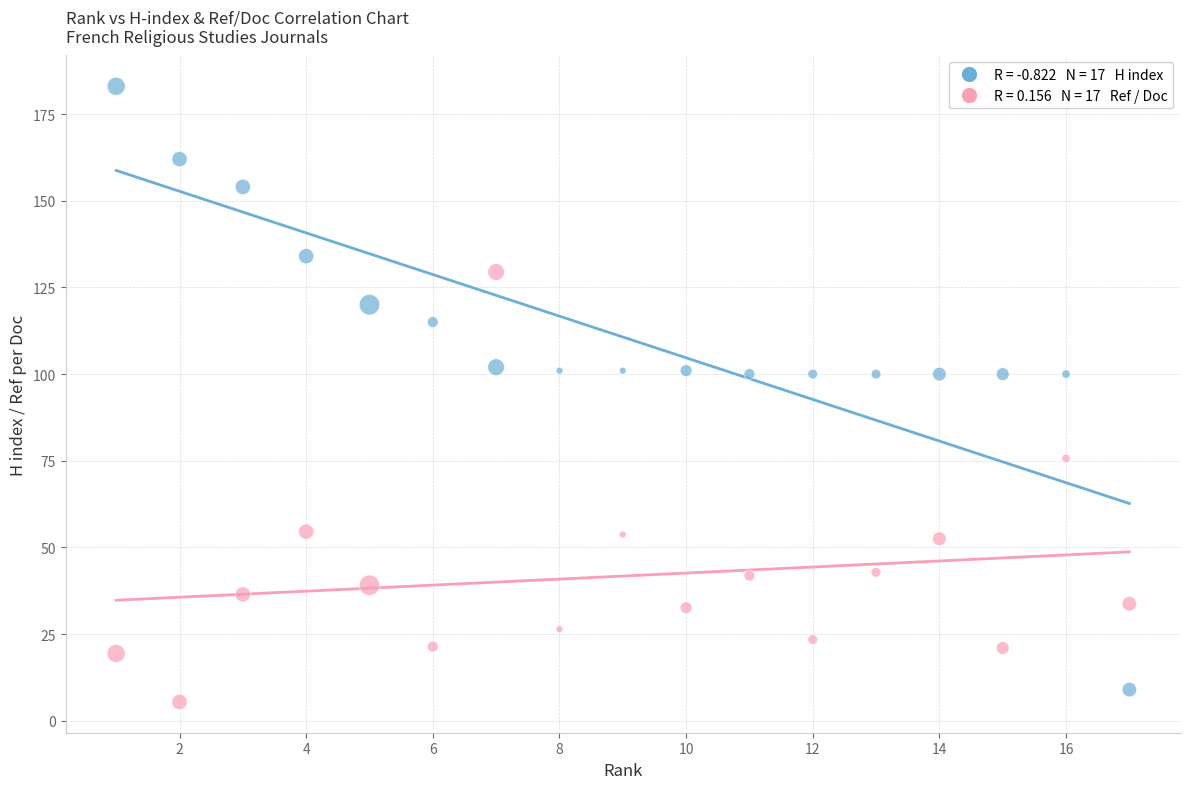

Across all data points, what is the range of Y values (max minus min)?

177.5